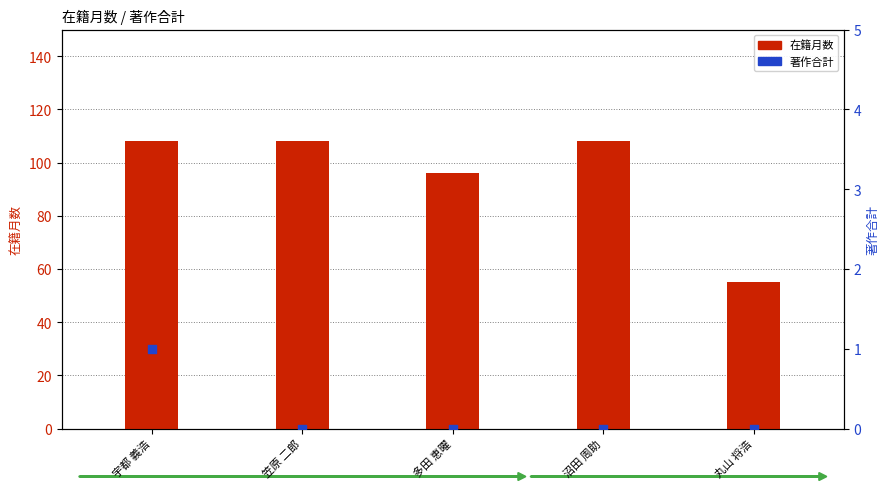

What are all the series names shown in the legend?

在籍月数, 著作合計